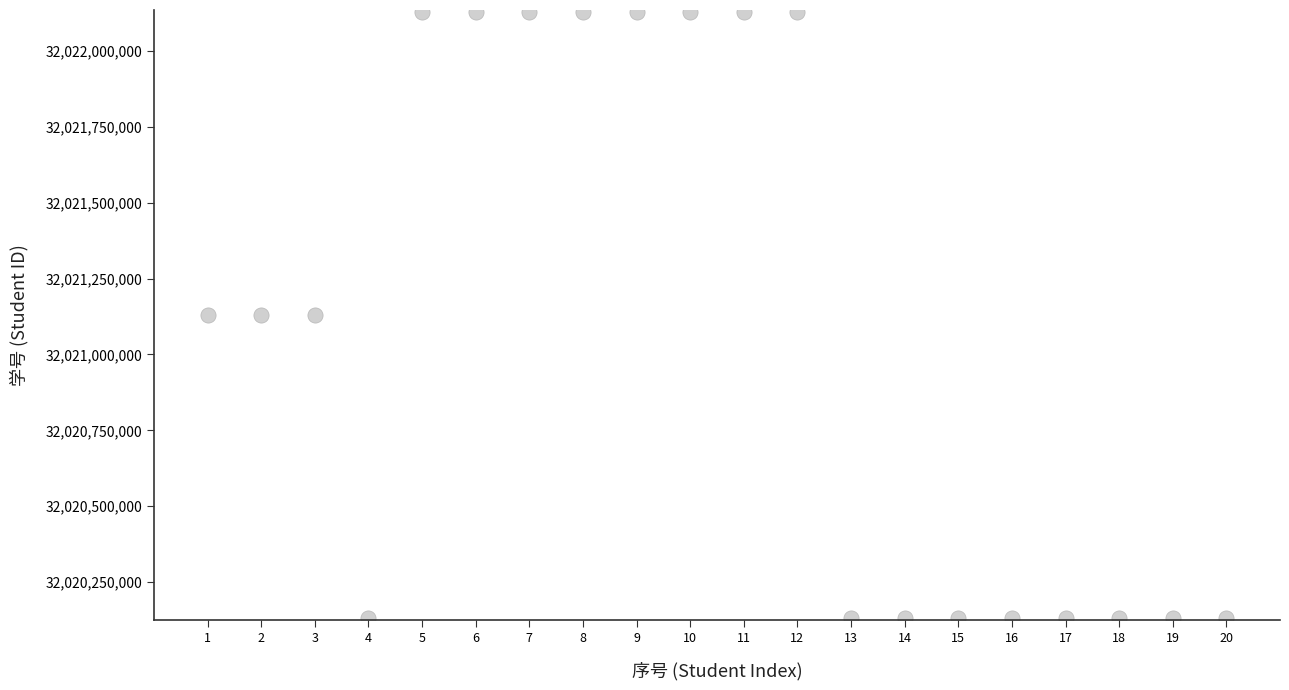

What is the range of X values (max minus min)?

19